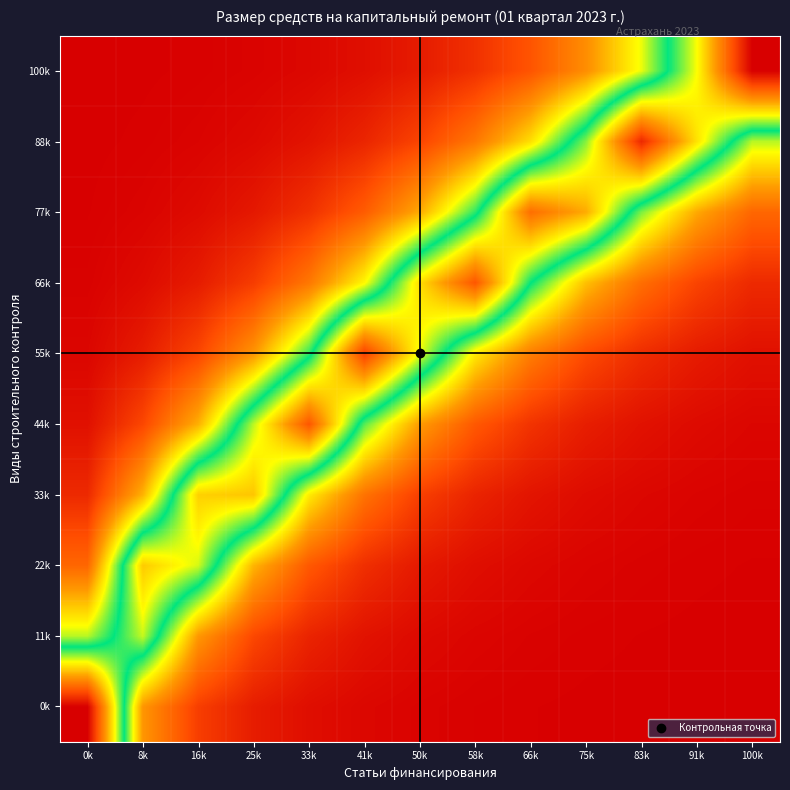

Reading right to left, what are all the values shown in this chart?

0k: 100k=0.0	91k=0.0	83k=0.0	75k=0.0	66k=0.0	58k=0.0	50k=0.0	41k=0.0	33k=0.0	25k=0.0	16k=0.1	8k=0.2	0k=1.0
11k: 100k=0.0	91k=0.0	83k=0.0	75k=0.0	66k=0.0	58k=0.0	50k=0.0	41k=0.0	33k=0.1	25k=0.1	16k=0.2	8k=0.6	0k=0.4
22k: 100k=0.0	91k=0.0	83k=0.0	75k=0.0	66k=0.0	58k=0.0	50k=0.0	41k=0.1	33k=0.1	25k=0.3	16k=0.6	8k=0.7	0k=0.2
33k: 100k=0.0	91k=0.0	83k=0.0	75k=0.0	66k=0.0	58k=0.1	50k=0.1	41k=0.2	33k=0.4	25k=0.7	16k=0.7	8k=0.3	0k=0.1
44k: 100k=0.0	91k=0.0	83k=0.0	75k=0.1	66k=0.1	58k=0.1	50k=0.3	41k=0.5	33k=0.9	25k=0.6	16k=0.3	8k=0.1	0k=0.0
55k: 100k=0.0	91k=0.0	83k=0.1	75k=0.1	66k=0.2	58k=0.4	50k=0.6	41k=0.9	33k=0.5	25k=0.2	16k=0.1	8k=0.0	0k=0.0
66k: 100k=0.1	91k=0.1	83k=0.2	75k=0.3	66k=0.5	58k=0.9	50k=0.7	41k=0.4	33k=0.2	25k=0.1	16k=0.0	8k=0.0	0k=0.0
77k: 100k=0.2	91k=0.3	83k=0.4	75k=0.7	66k=0.8	58k=0.5	50k=0.3	41k=0.2	33k=0.1	25k=0.0	16k=0.0	8k=0.0	0k=0.0
88k: 100k=0.4	91k=0.7	83k=0.9	75k=0.6	66k=0.3	58k=0.2	50k=0.1	41k=0.1	33k=0.0	25k=0.0	16k=0.0	8k=0.0	0k=0.0
100k: 100k=1.0	91k=0.6	83k=0.4	75k=0.2	66k=0.1	58k=0.1	50k=0.0	41k=0.0	33k=0.0	25k=0.0	16k=0.0	8k=0.0	0k=0.0